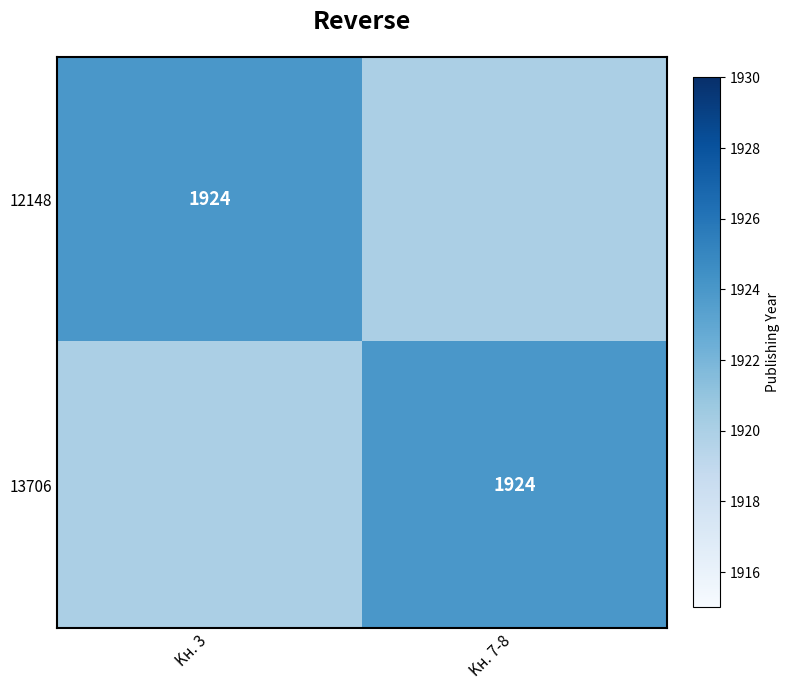

What is the greatest value displayed?

1924